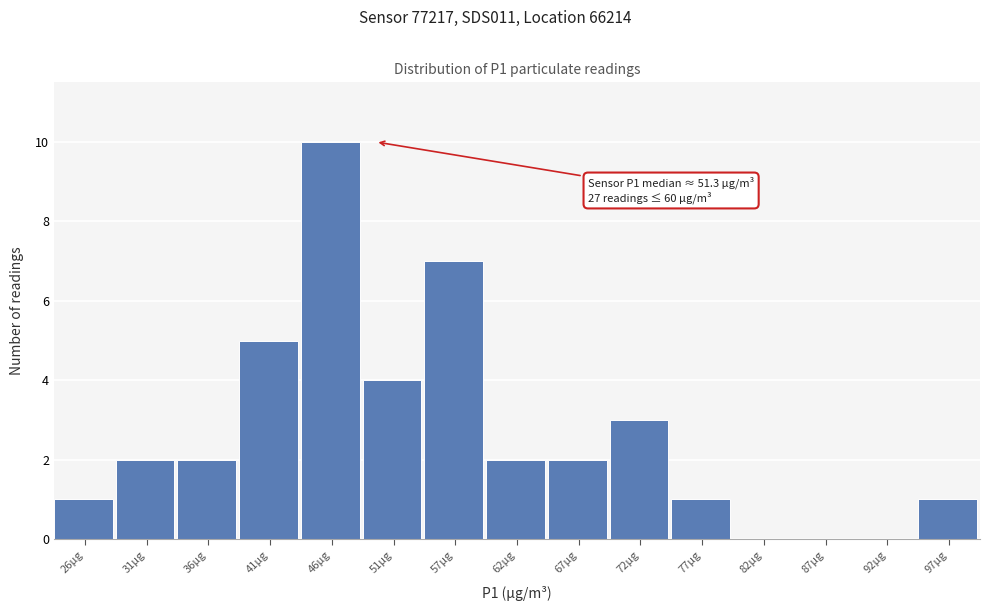

Reading right to left, list all the values displayed in this chart.

97µg=1	92µg=0	87µg=0	82µg=0	77µg=1	72µg=3	67µg=2	62µg=2	57µg=7	51µg=4	46µg=10	41µg=5	36µg=2	31µg=2	26µg=1